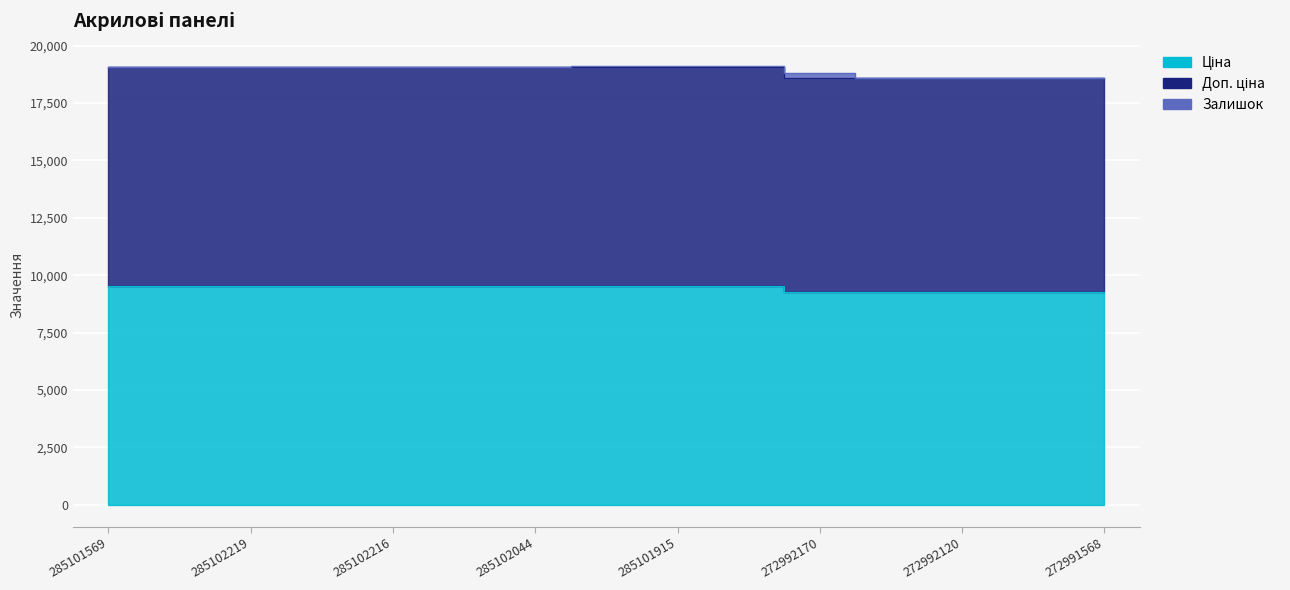

The Доп. ціна series shows 29528.0 at 272992120. True or false?

False